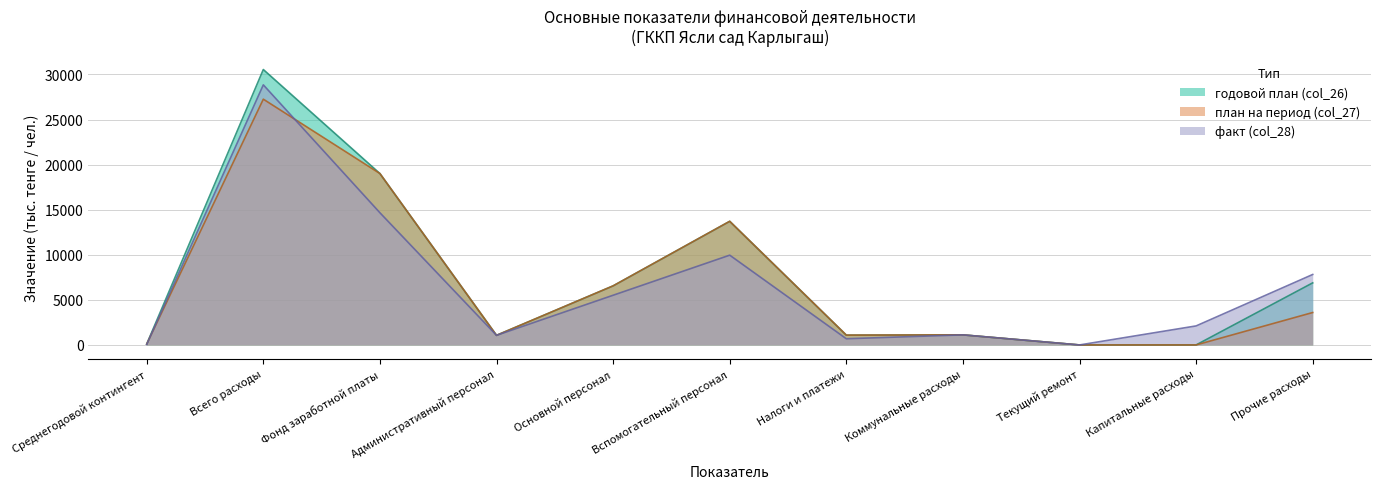

The годовой план (col_26) series shows 1066 at Административный персонал. True or false?

True